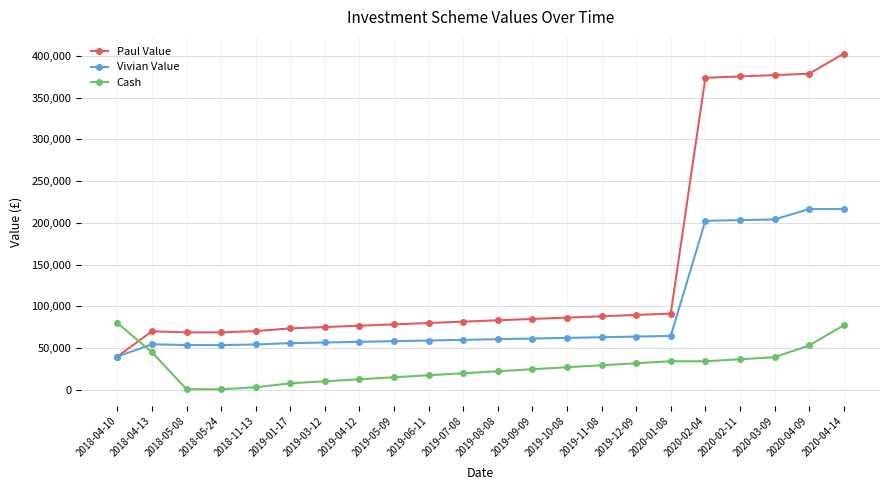

What is the minimum value for Paul Value?

40000.0